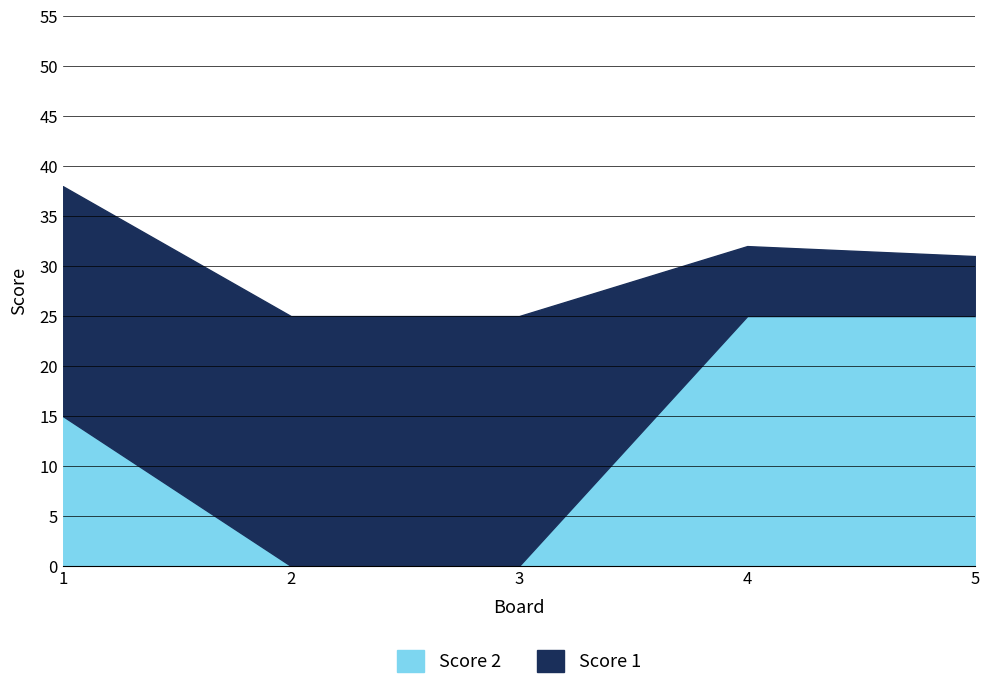

Reading left to right, list all the values displayed in this chart.

Score 1: 23	25	25	7	6
Score 2: 15	0	0	25	25